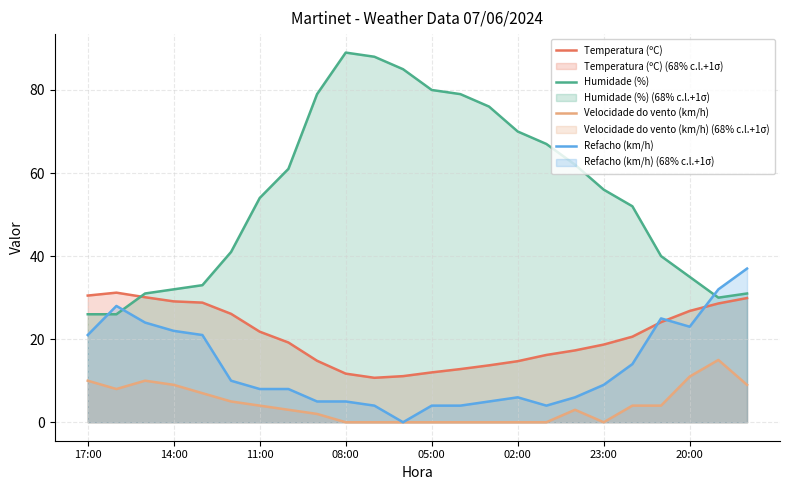

Which label corresponds to the largest value in the chart?

08:00